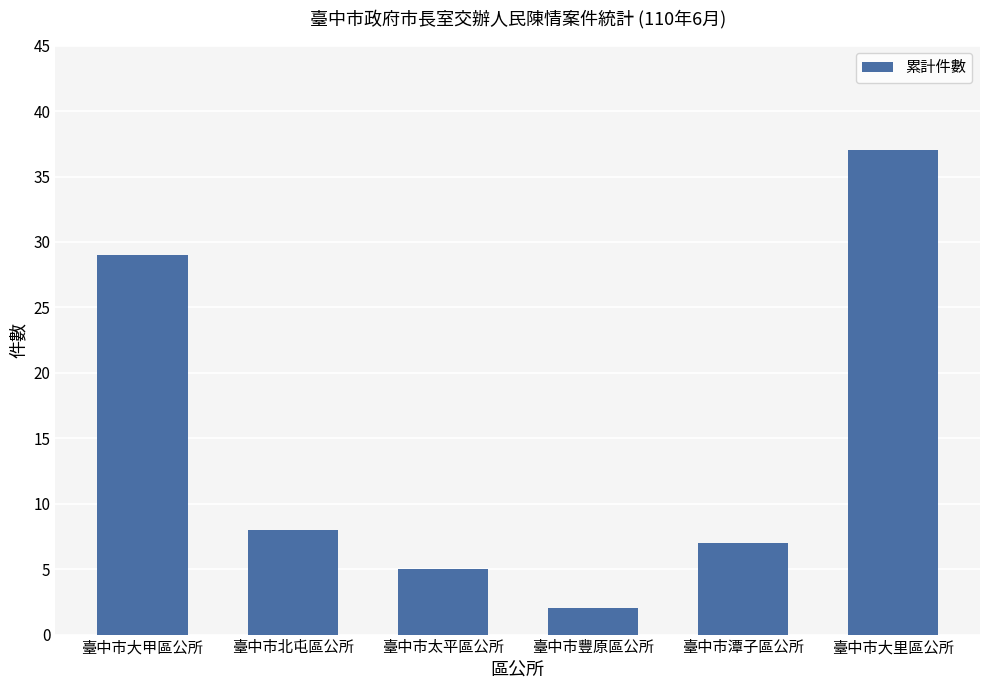

What is the difference between the maximum and second lowest values?

32